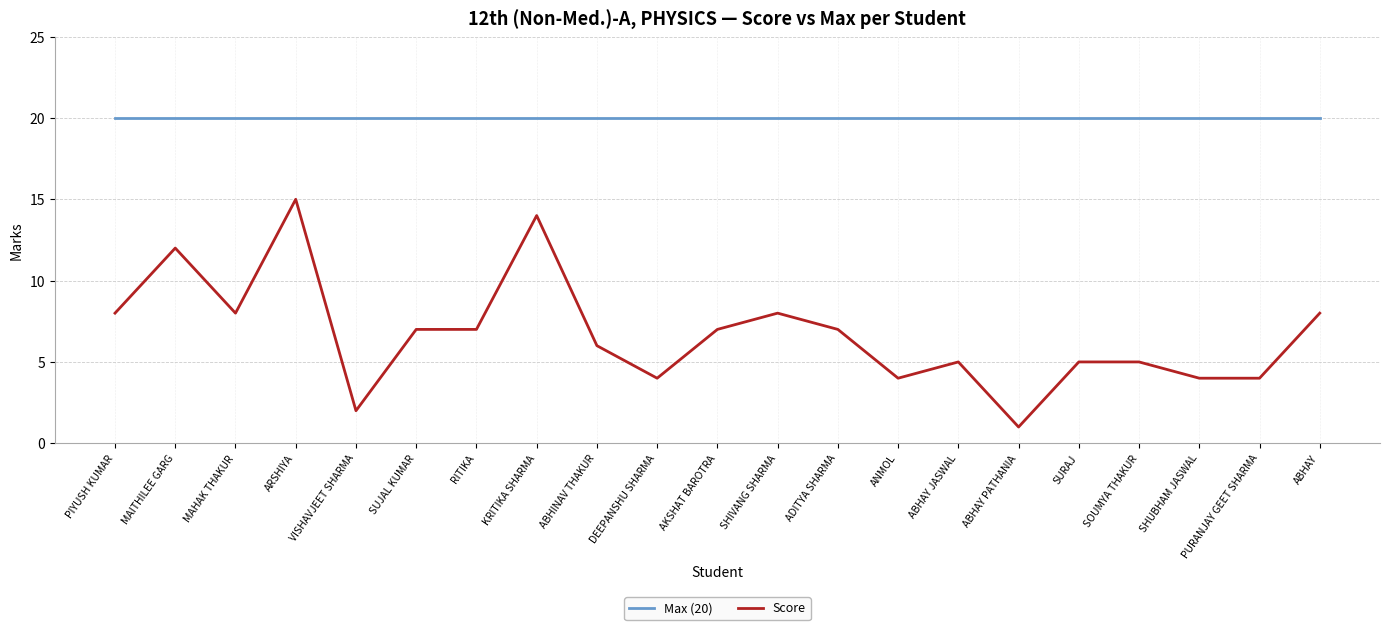

What is the difference between the Score values at MAITHILEE GARG and SHIVANG SHARMA?

4